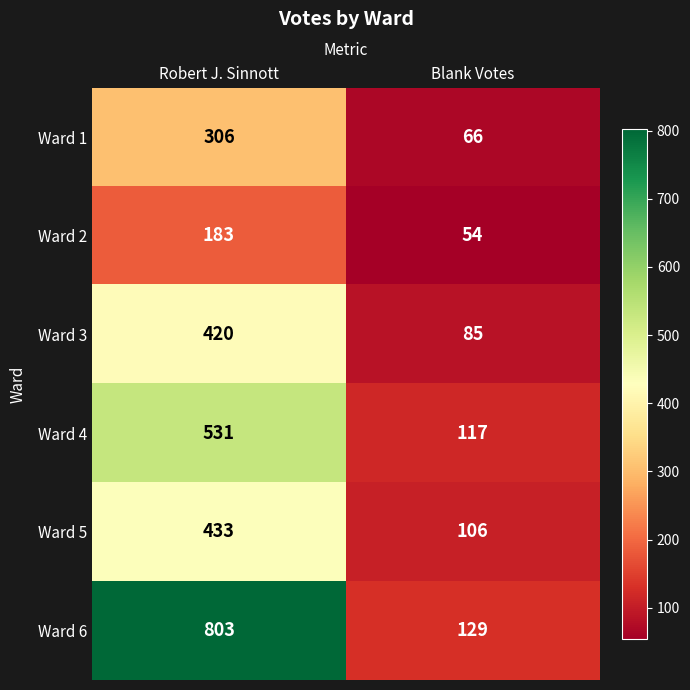

What is the average value of the Ward 6 series?

466